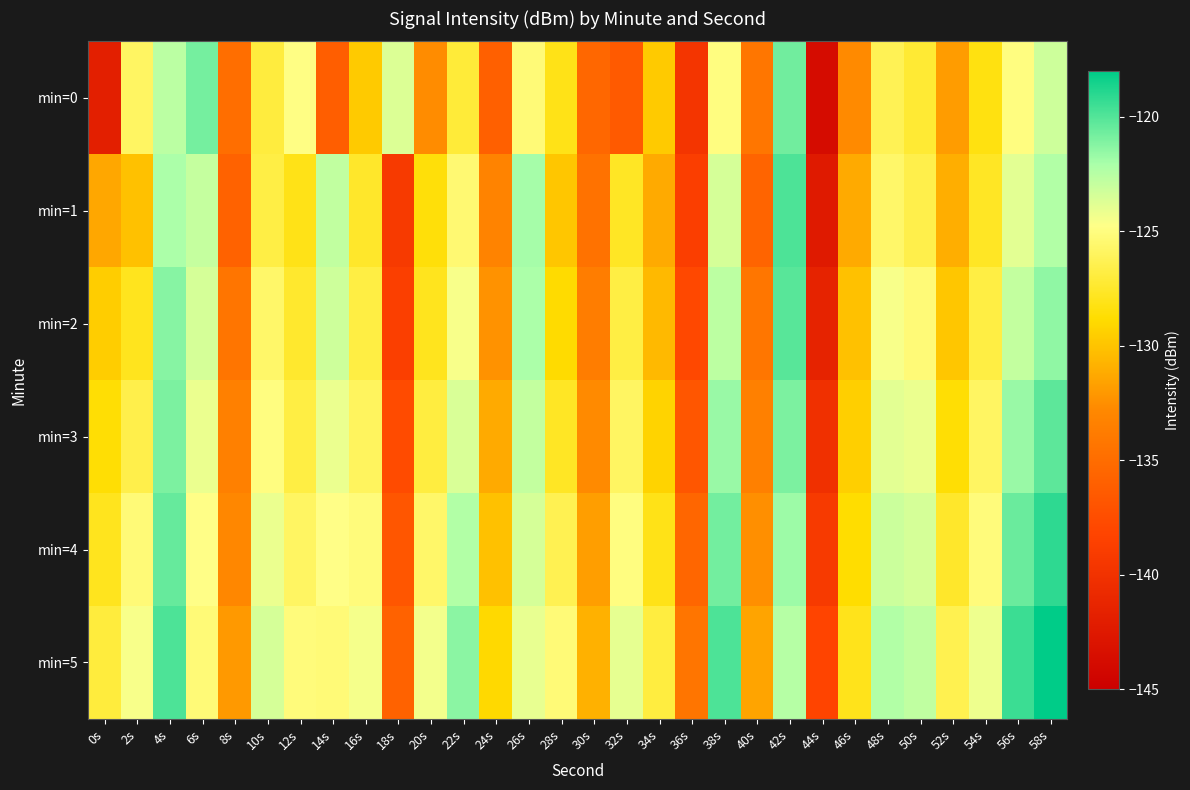

How many data points does each series have?

30